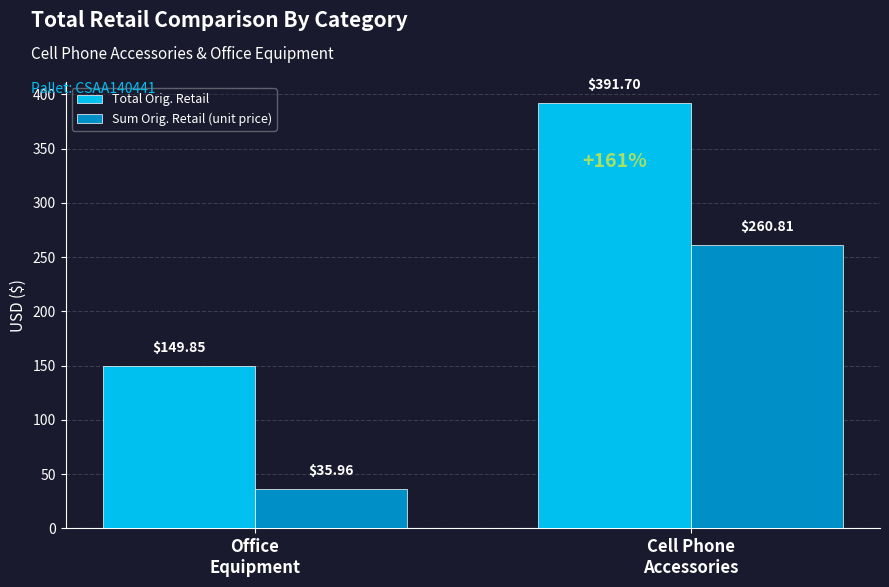

Which series has the largest range (max minus min)?

Total Orig. Retail